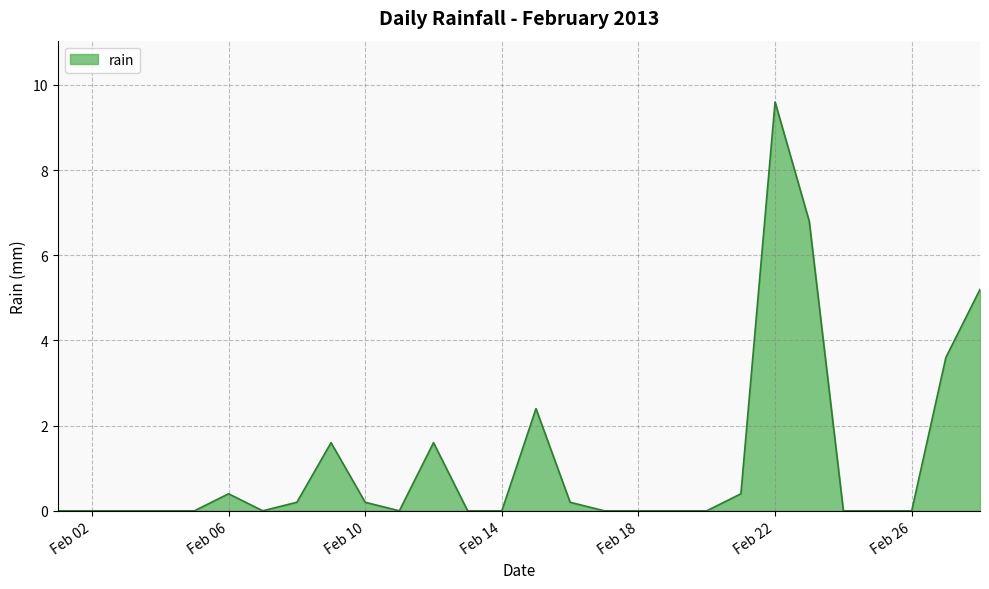

What is the maximum value shown in the chart?

9.6